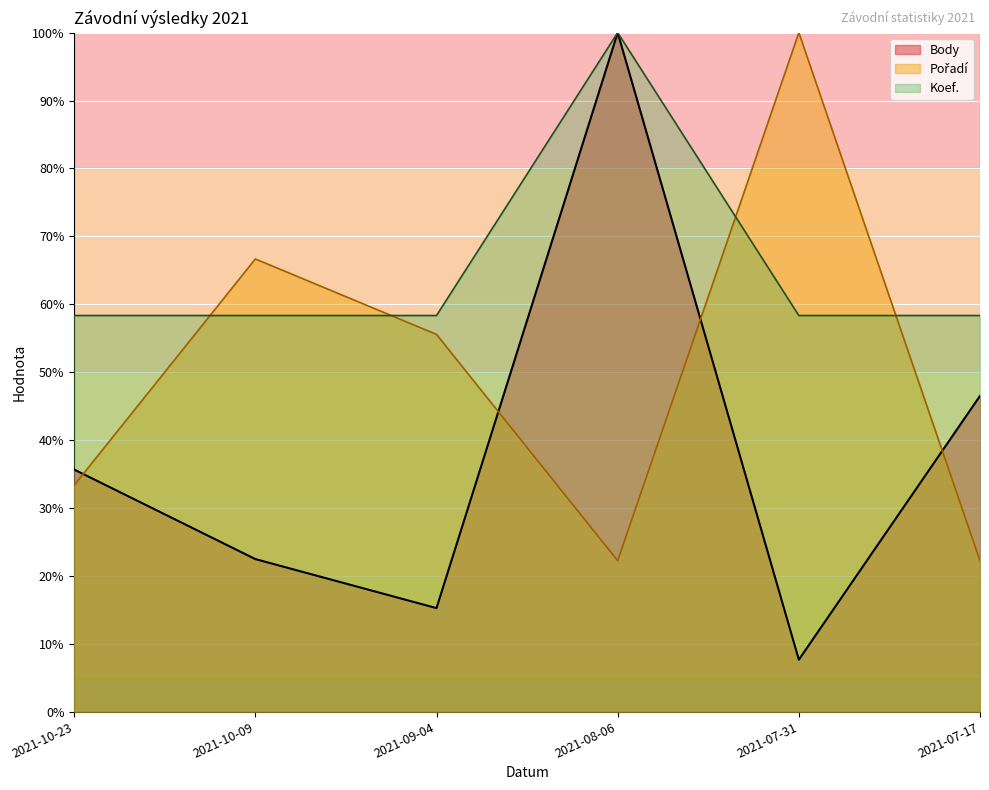

How many data points in Pořadí are less than 55?

3